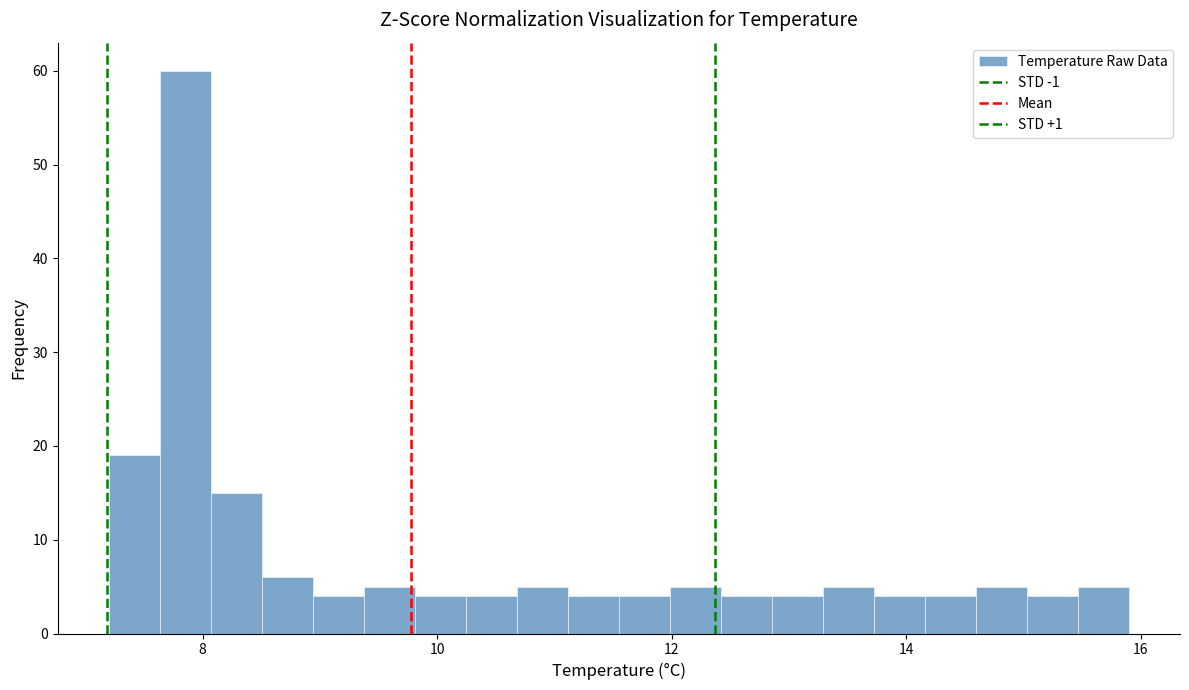

Read against the x-axis, roughly where is the centre of the tallest bar?

7.8